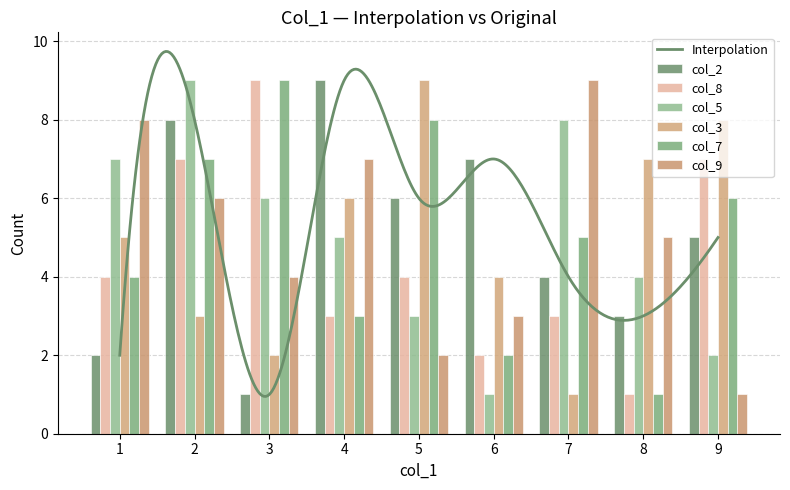

Rank the series by their maximum value, from highest to lowest.

col_2, col_8, col_5, col_3, col_7, col_9